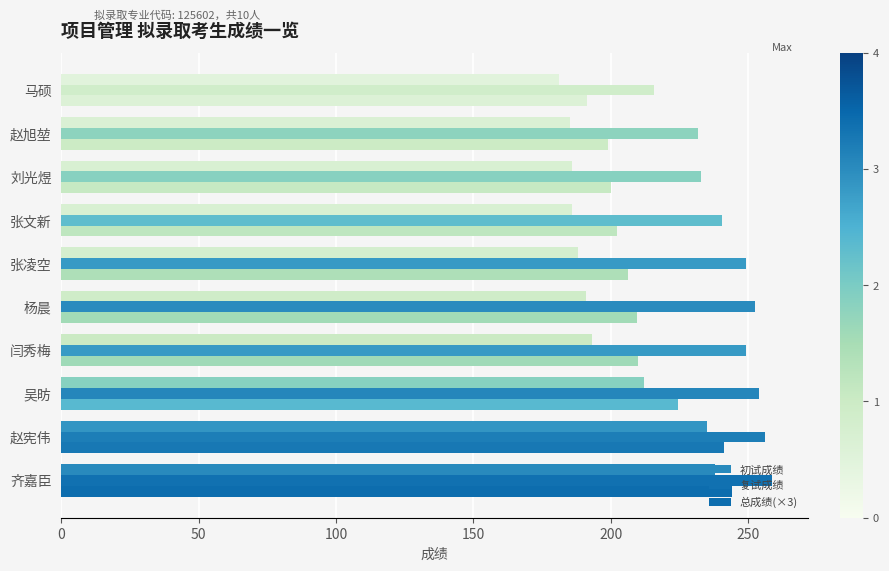

What is the smallest value displayed?

181.0